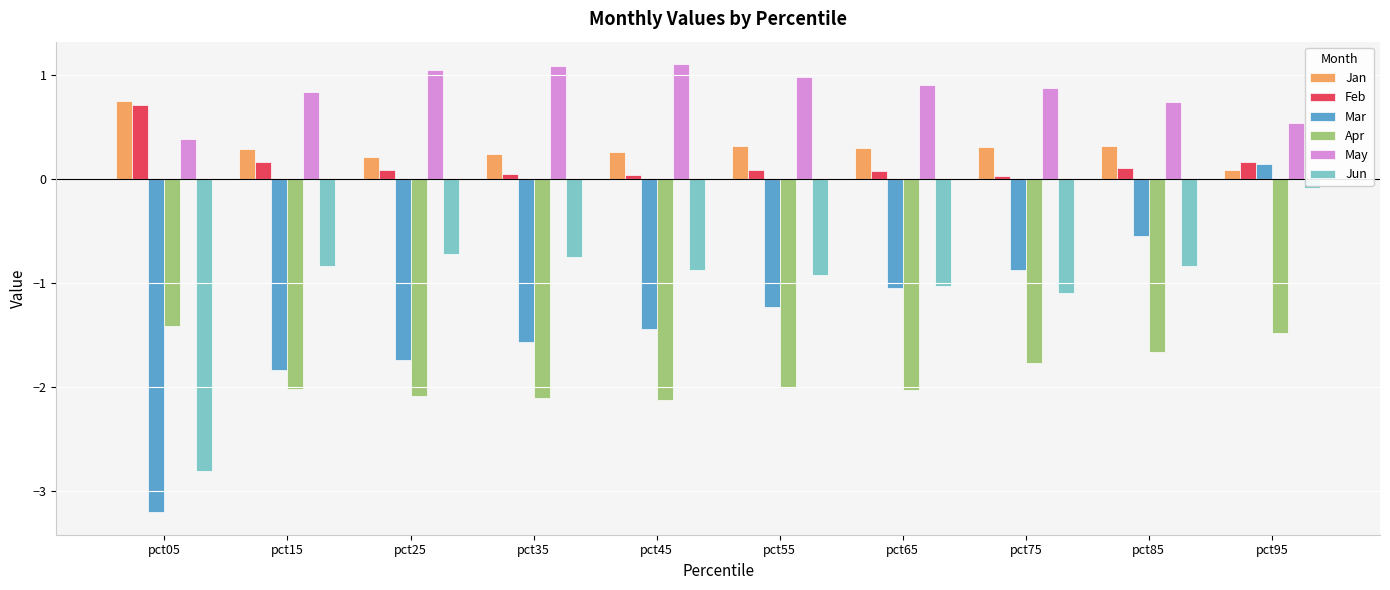

At which label is Mar closest to -1?

pct65